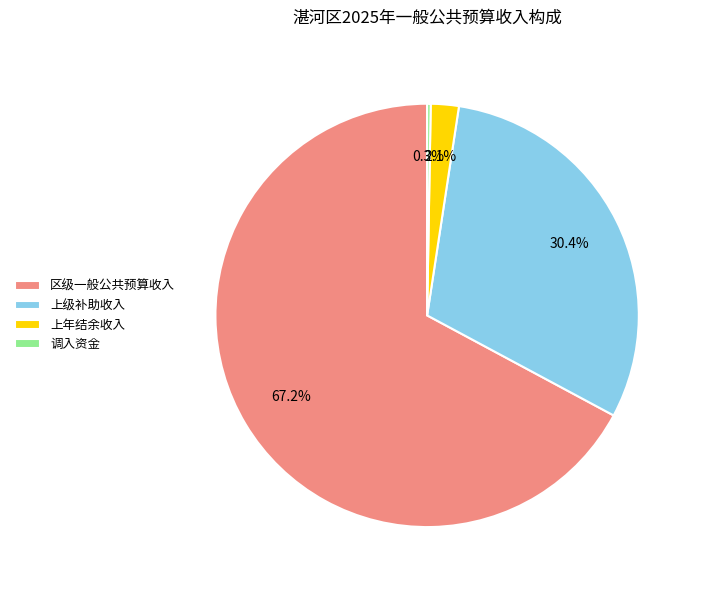

What is the largest slice in the pie chart?

区级一般公共预算收入